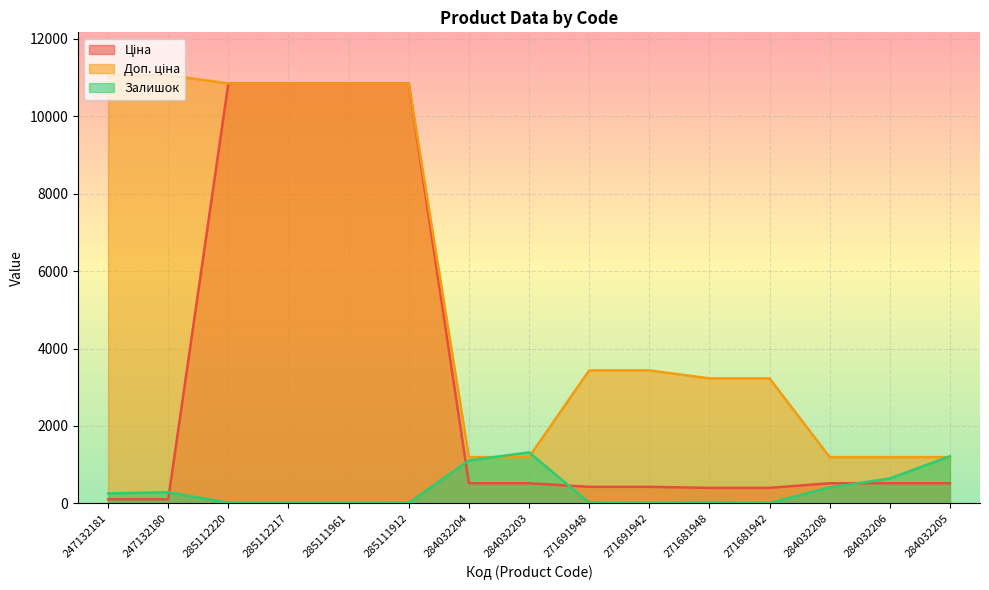

What is the lowest value of the Ціна series?

110.5